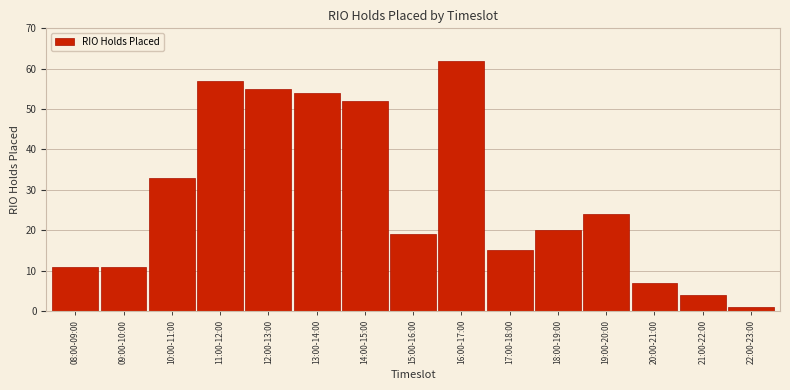

Reading left to right, list all the values displayed in this chart.

08:00-09:00=11	09:00-10:00=11	10:00-11:00=33	11:00-12:00=57	12:00-13:00=55	13:00-14:00=54	14:00-15:00=52	15:00-16:00=19	16:00-17:00=62	17:00-18:00=15	18:00-19:00=20	19:00-20:00=24	20:00-21:00=7	21:00-22:00=4	22:00-23:00=1